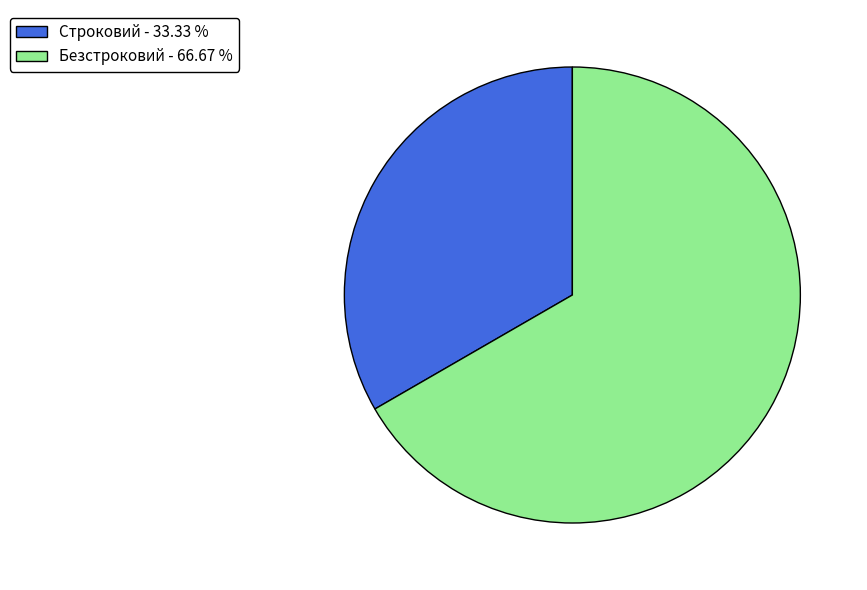

How many slices are in this pie chart?

2